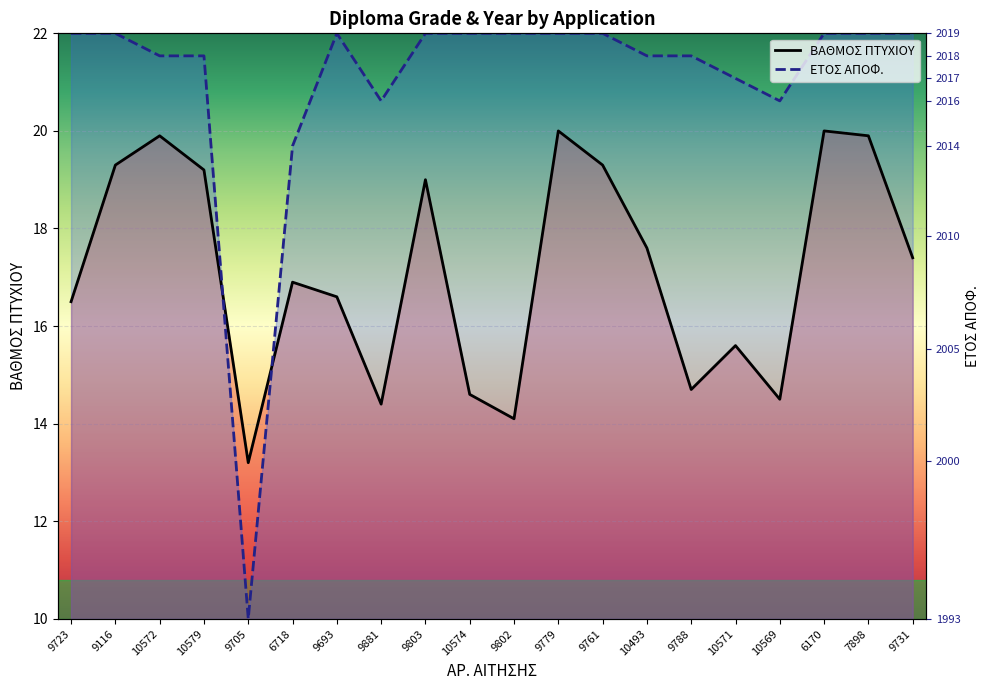

Which series has the largest range (max minus min)?

ΕΤΟΣ ΑΠΟΦ.